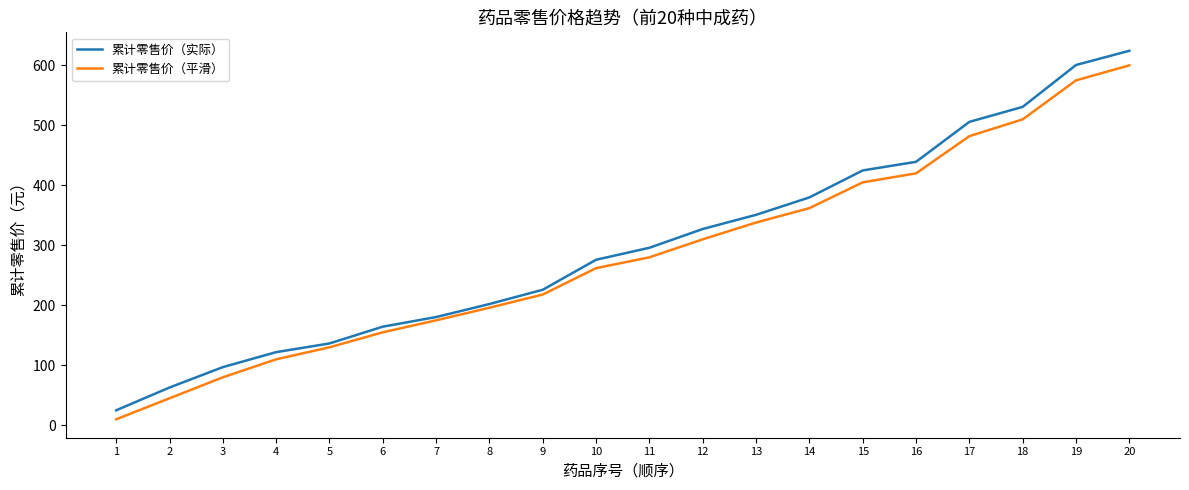

True or false: 累计零售价（实际） and 累计零售价（平滑） cross at least once.

False